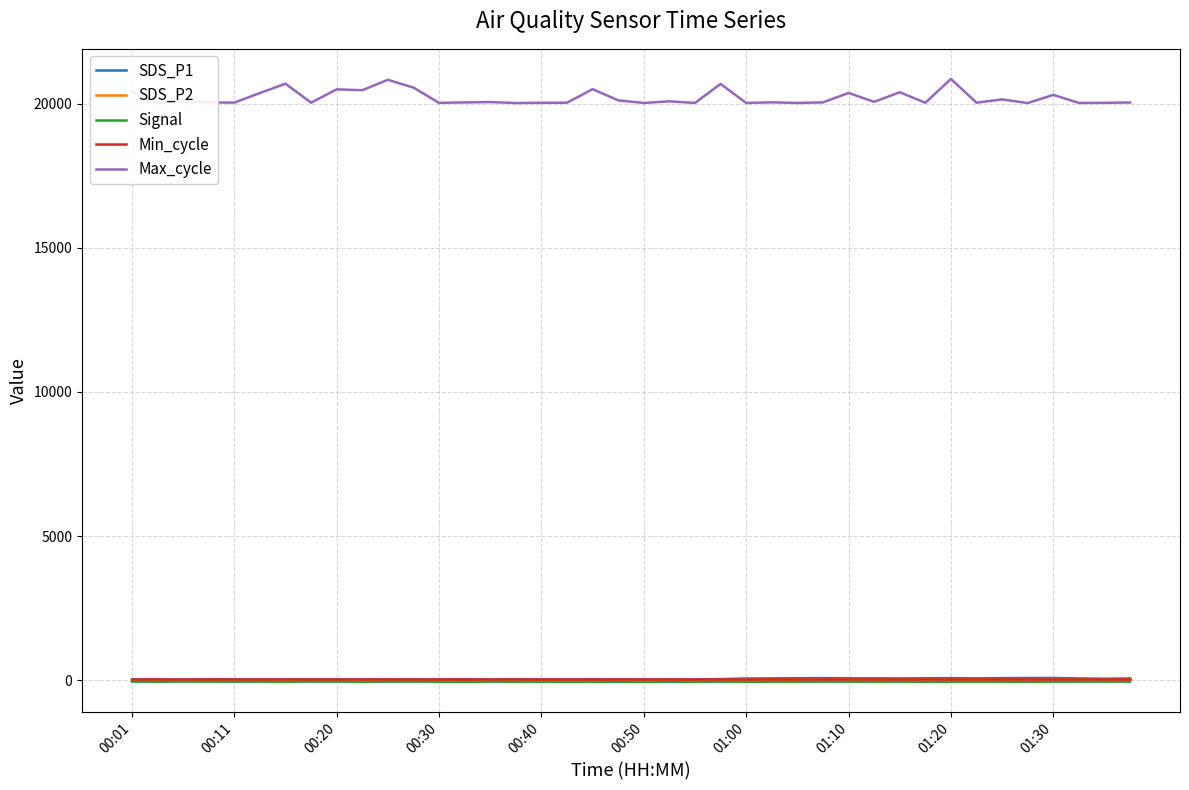

True or false: Max_cycle and SDS_P1 intersect in this chart.

False